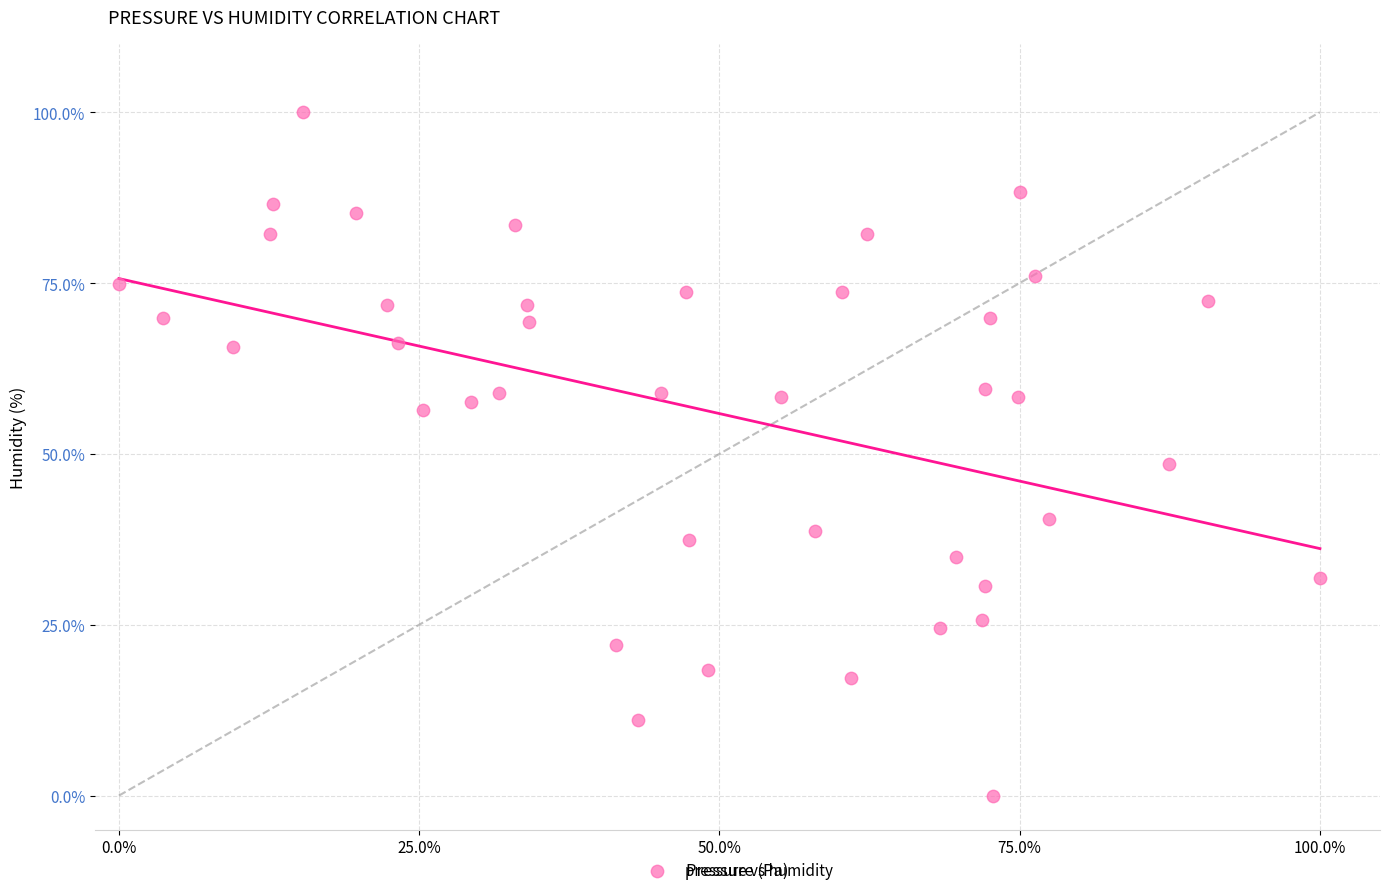

What Y value in the scatter plot is closest to 50?

48.5